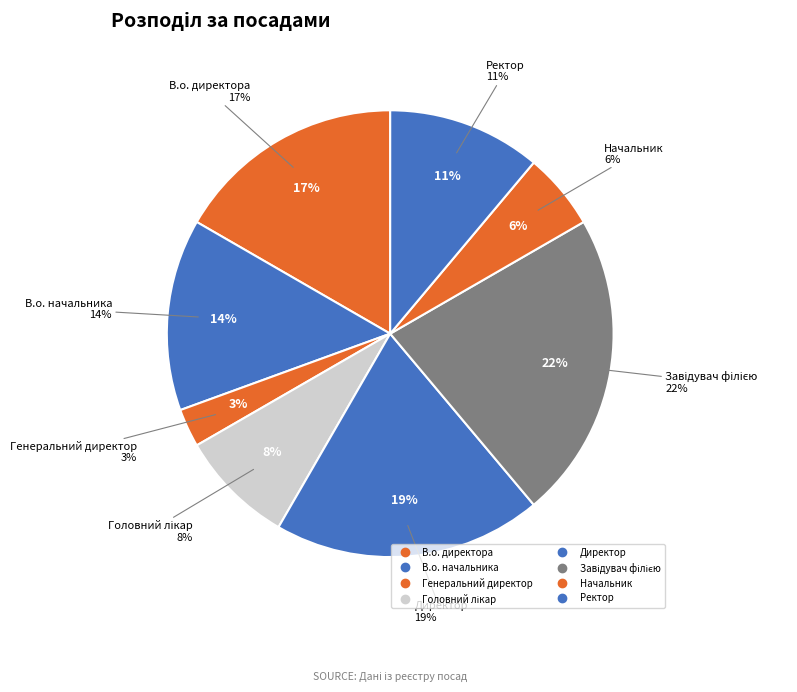

To the nearest percent, what is the difference between the largest and smallest slice percentages?

19%